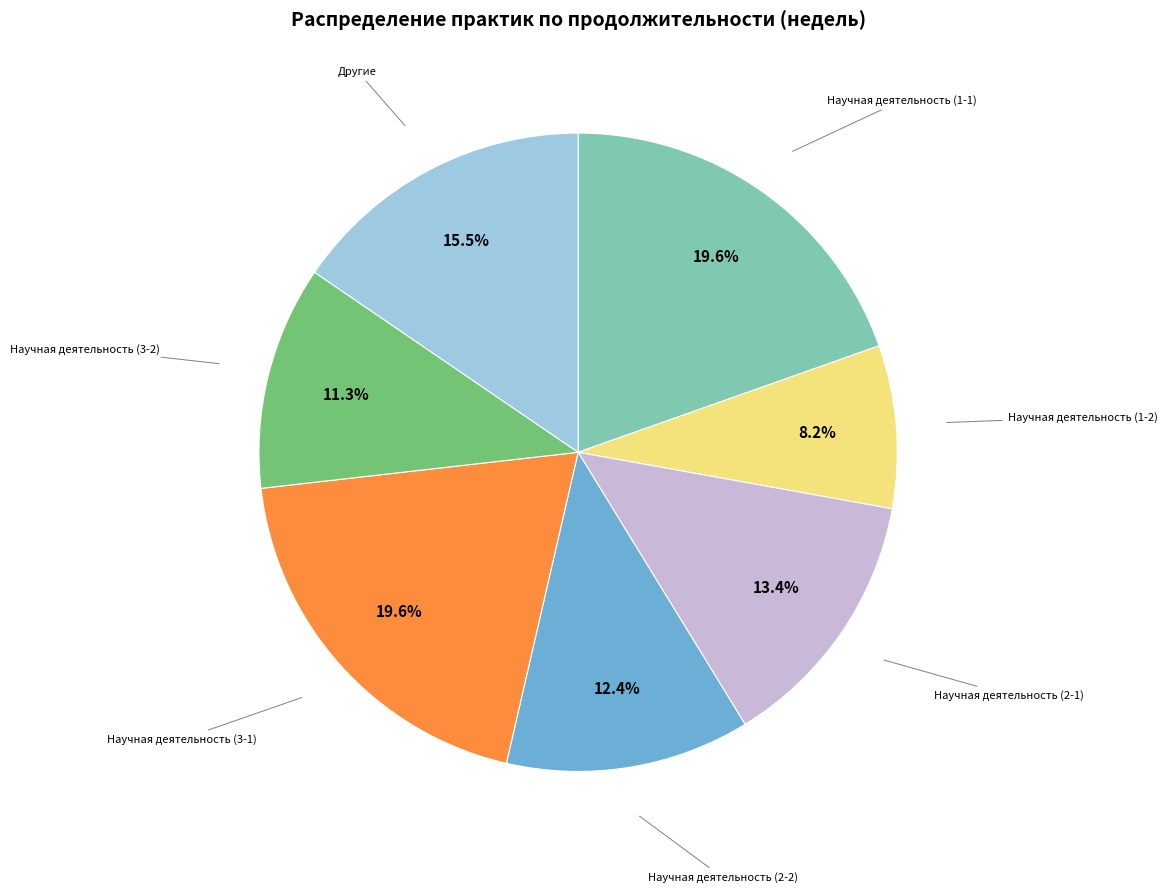

Is there any slice that represents more than half of the pie?

No